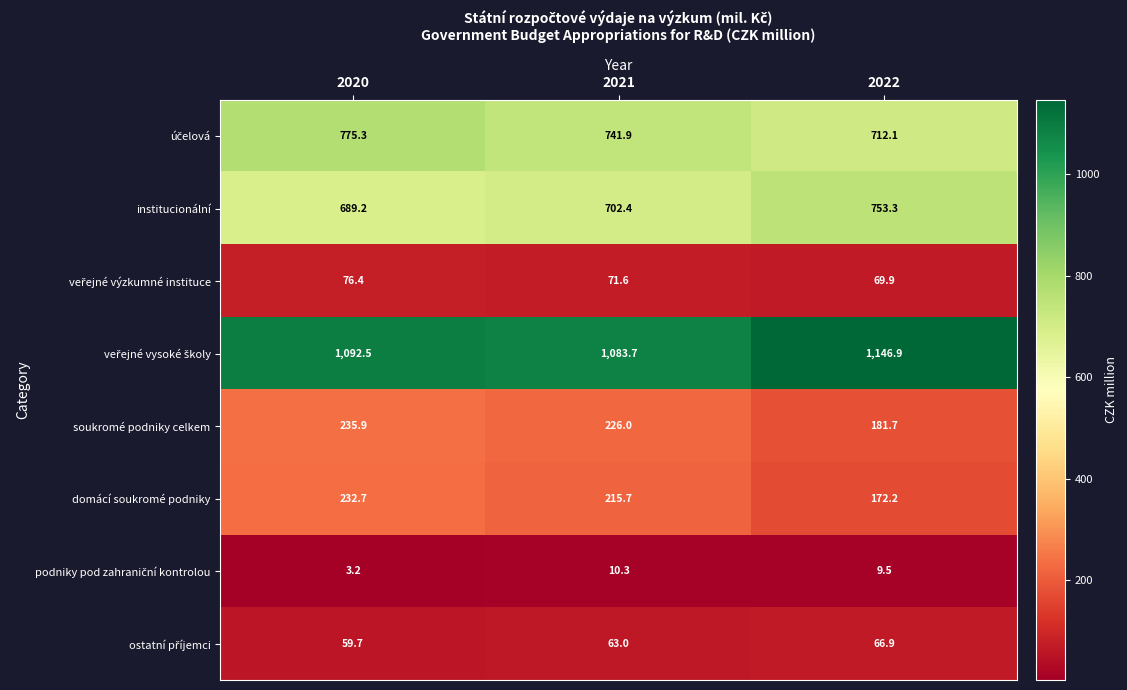

Which label corresponds to the smallest value in the chart?

2020